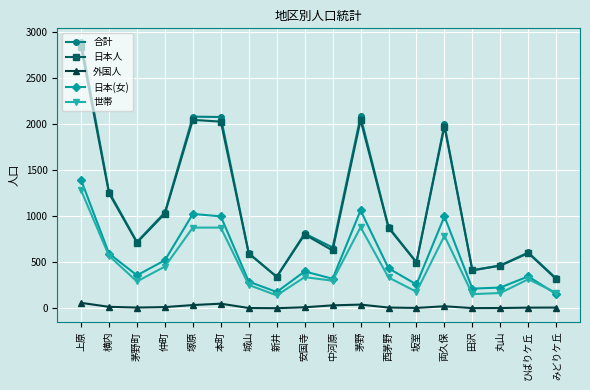

How many distinct data groups are displayed?

5